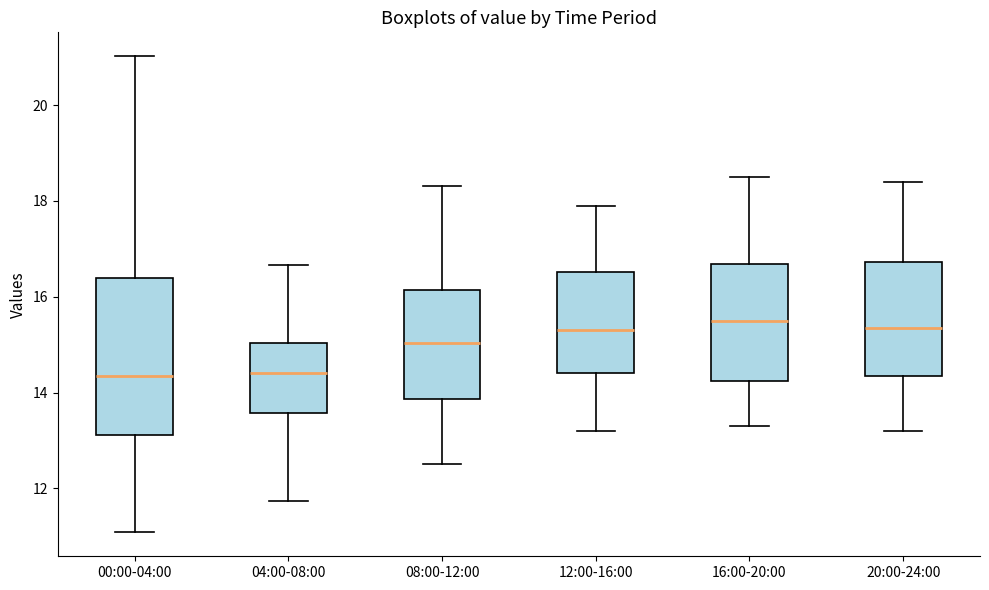

Reading left to right, read every box against the y-axis: the position of its median line, the range the box covers, and the ends of its whiskers. The values are not printed on the chart, so give them approximately, as read against the axis.

00:00-04:00: median 14.4, box 13.2 to 16.4, whiskers 11.0 to 21.0
04:00-08:00: median 14.4, box 13.6 to 15.0, whiskers 11.8 to 16.6
08:00-12:00: median 15.0, box 13.8 to 16.2, whiskers 12.6 to 18.4
12:00-16:00: median 15.4, box 14.4 to 16.6, whiskers 13.2 to 18.0
16:00-20:00: median 15.6, box 14.2 to 16.6, whiskers 13.4 to 18.6
20:00-24:00: median 15.4, box 14.4 to 16.8, whiskers 13.2 to 18.4